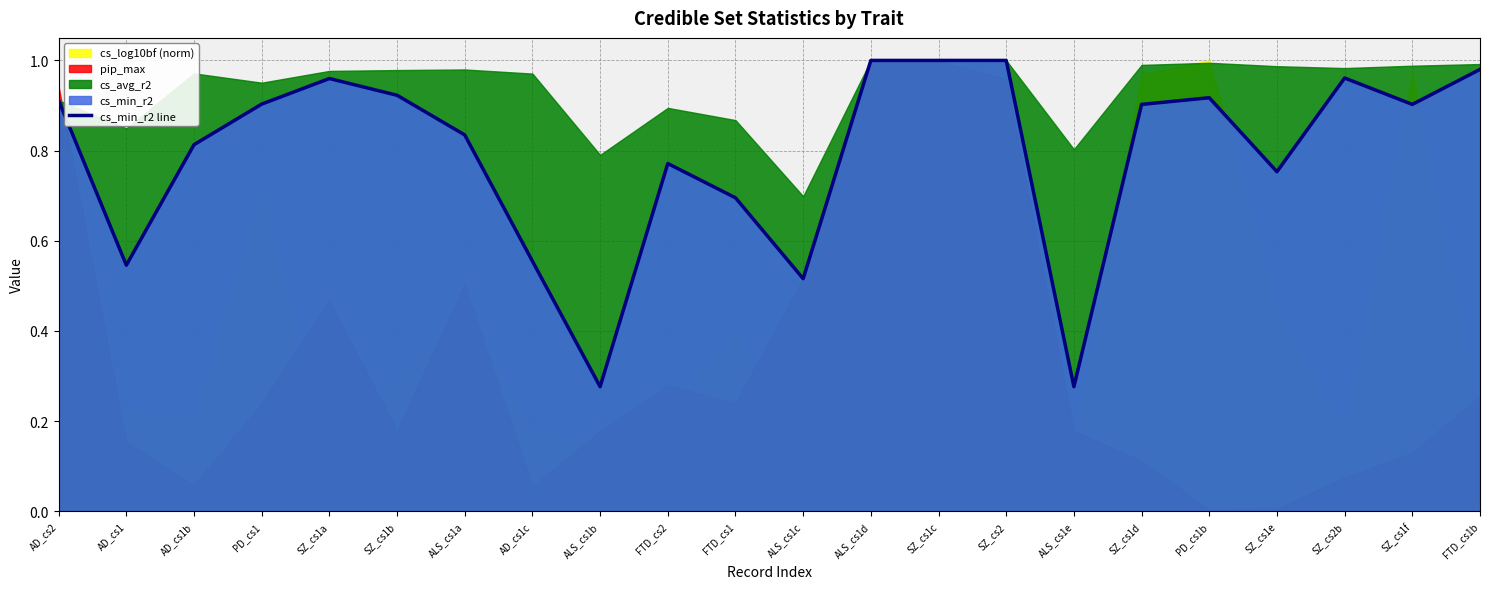

Reading left to right, what are all the values shown in this chart?

0.9	0.5	0.8	0.9	1.0	0.9	0.8	0.6	0.3	0.8	0.7	0.5	1.0	1.0	1.0	0.3	0.9	0.9	0.8	1.0	0.9	1.0